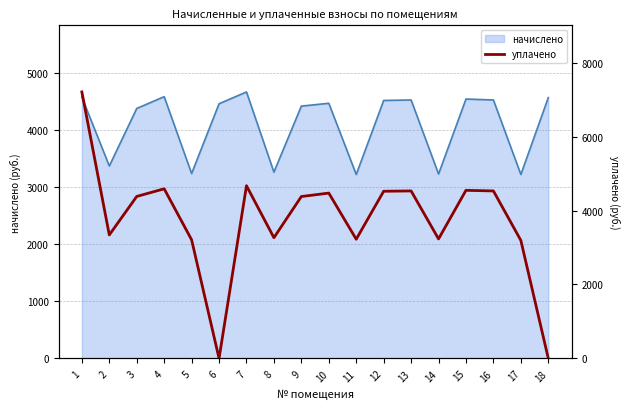

What is the value of the 16th point from the left?

4530.8